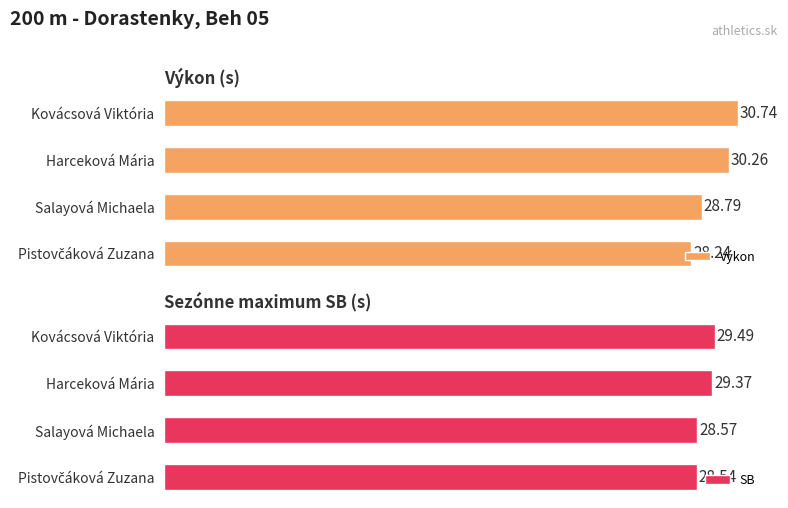

At which label is Výkon closest to 29?

Salayová Michaela